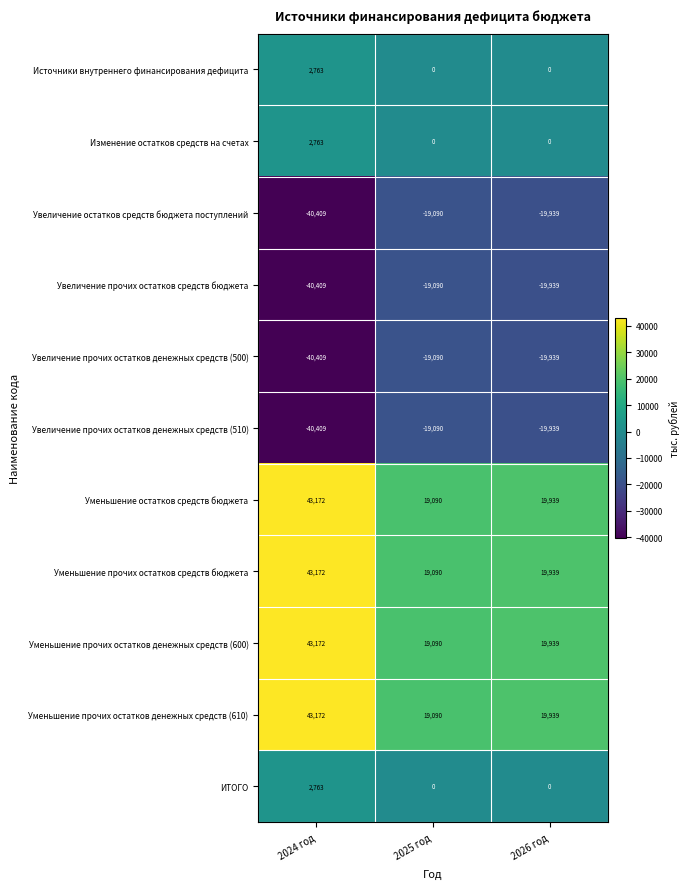

Read the Уменьшение прочих остатков денежных средств (600) value at 2026 год, to the nearest 100.

19900